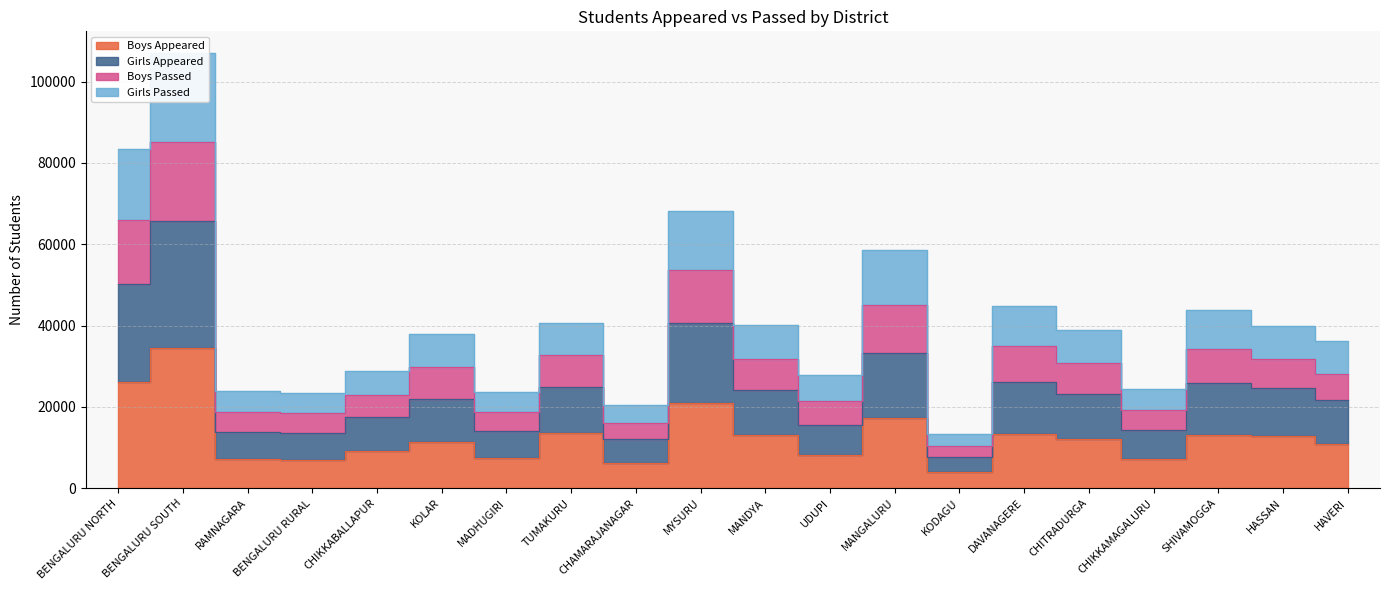

How many categories are shown in the chart?

20